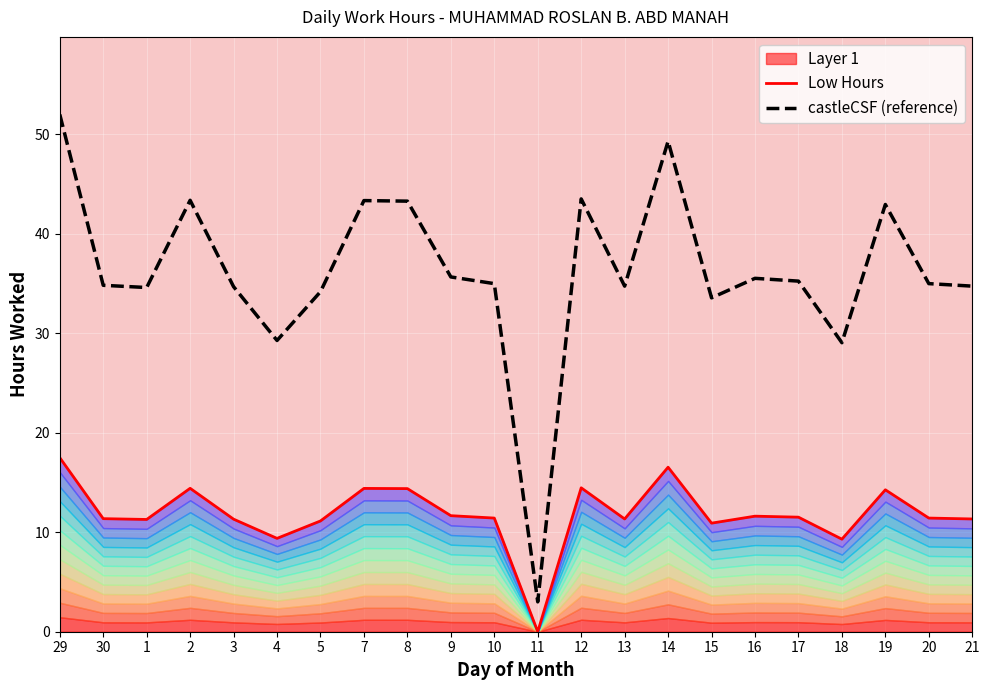

Reading left to right, what are all the values shown in this chart?

Low Hours: 17.5	11.4	11.3	14.4	11.3	9.4	11.1	14.4	14.4	11.7	11.4	0.0	14.5	11.3	16.5	10.9	11.6	11.5	9.3	14.3	11.4	11.3
castleCSF (reference): 52.0	34.8	34.6	43.3	34.7	29.3	34.2	43.3	43.3	35.6	35.0	3.0	43.5	34.7	49.3	33.5	35.5	35.2	29.0	42.9	35.0	34.7